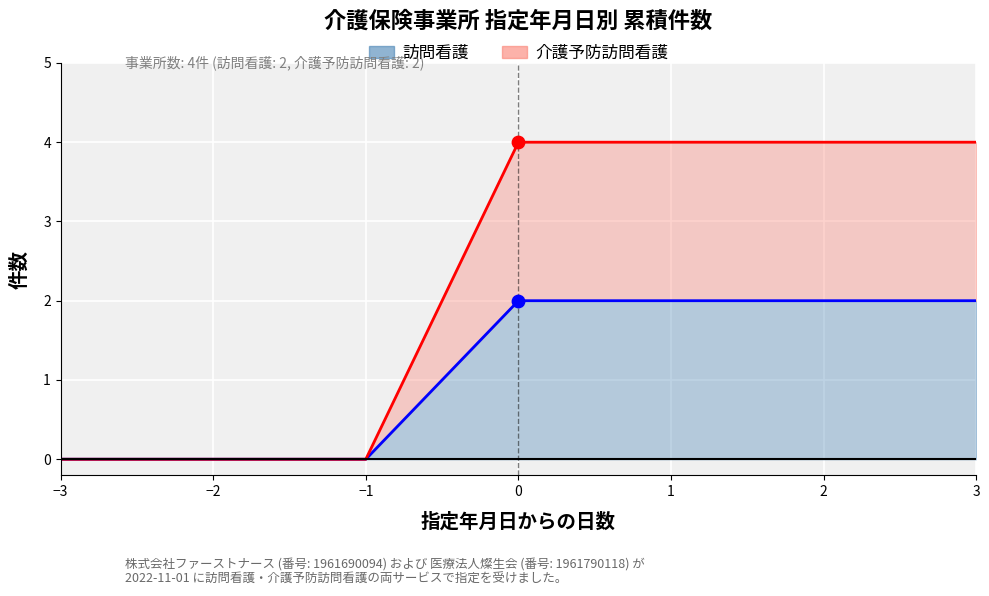

At how many categories does at least one series exceed 0?

4